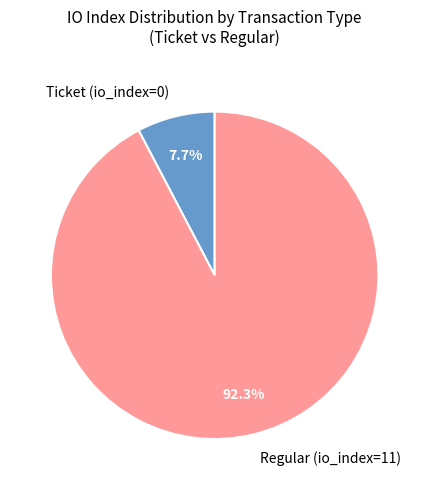

Which has a higher value, Ticket (io_index=0) or Regular (io_index=11)?

Regular (io_index=11)